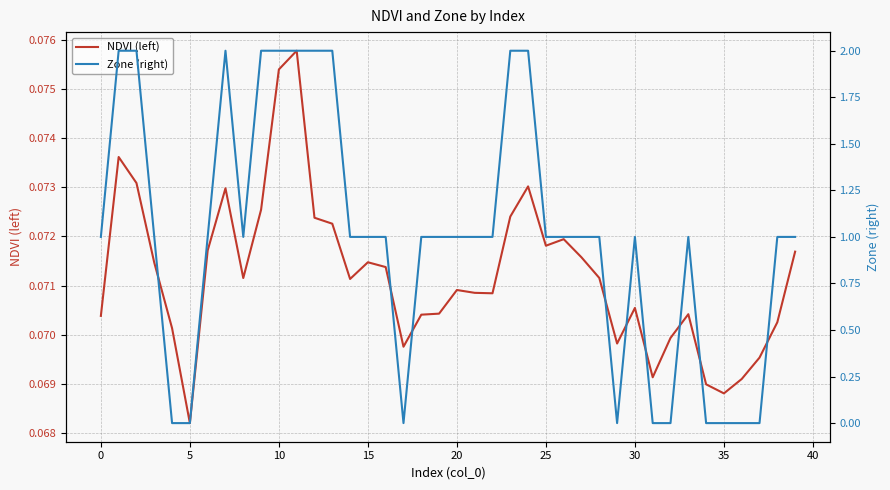

Which category has the lowest value in the NDVI (left) series?

5